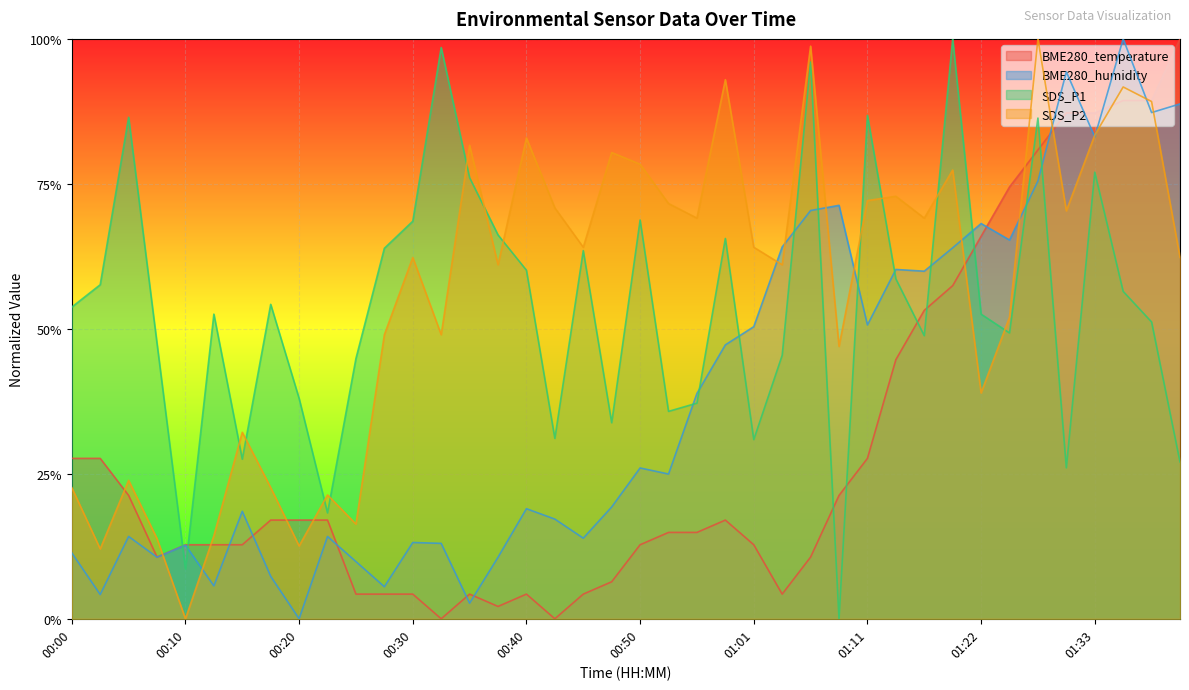

The value of SDS_P2 at 01:28 is 1.0. True or false?

True